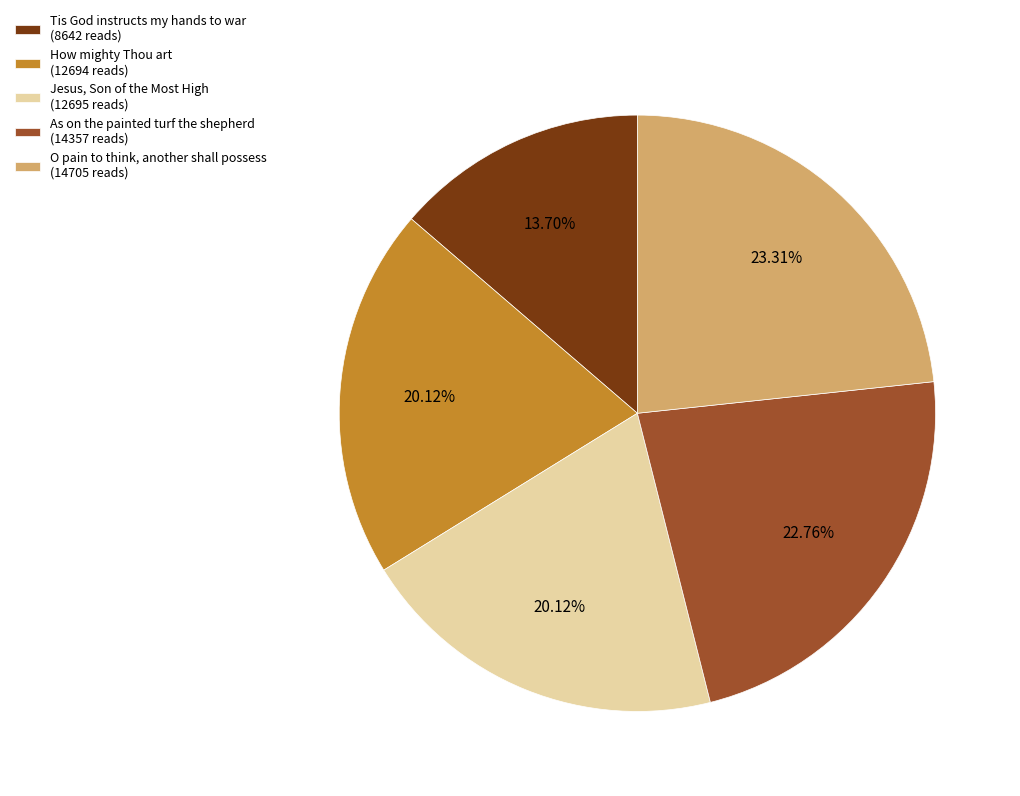

Which has a higher value, How mighty Thou art (12694 reads) or Tis God instructs my hands to war (8642 reads)?

How mighty Thou art (12694 reads)